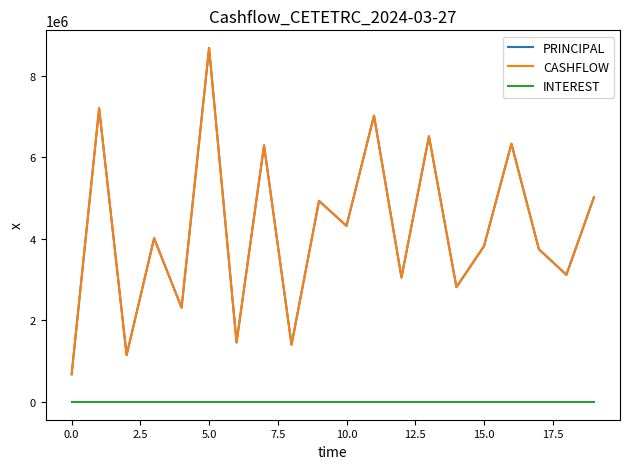

What is the difference between the second highest and second lowest values in the PRINCIPAL series?

6050563.6